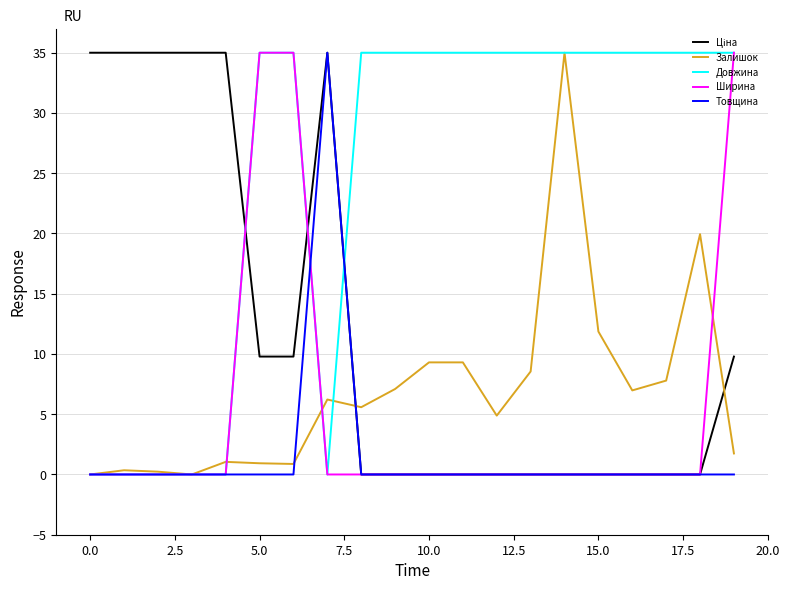

Which series has the largest total across all categories?

Довжина